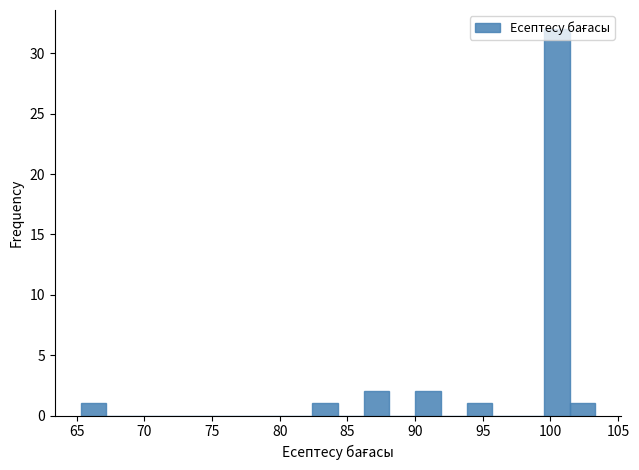

Read against the x-axis, roughly where is the centre of the tallest bar?

100.5